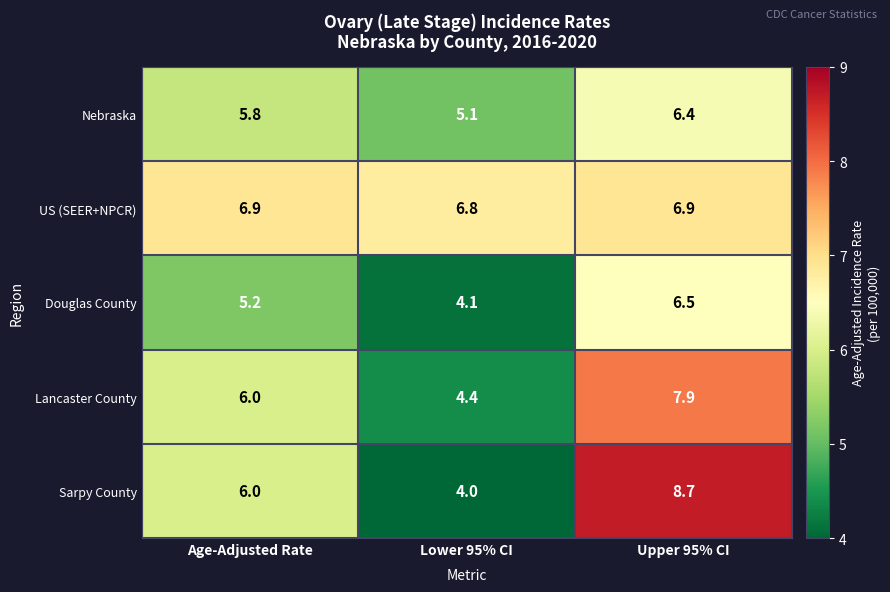

How many distinct data groups are displayed?

5